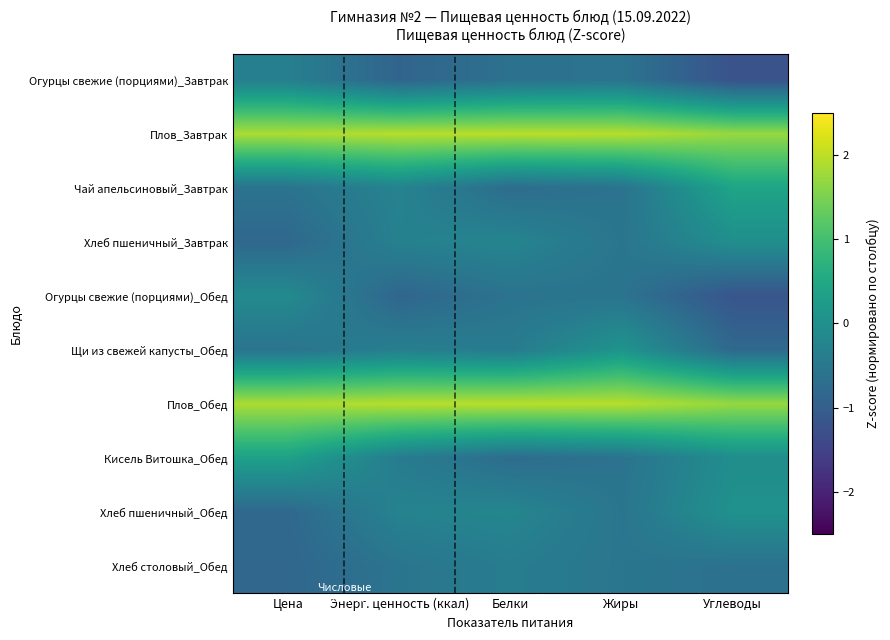

Count the number of data series in this chart.

10